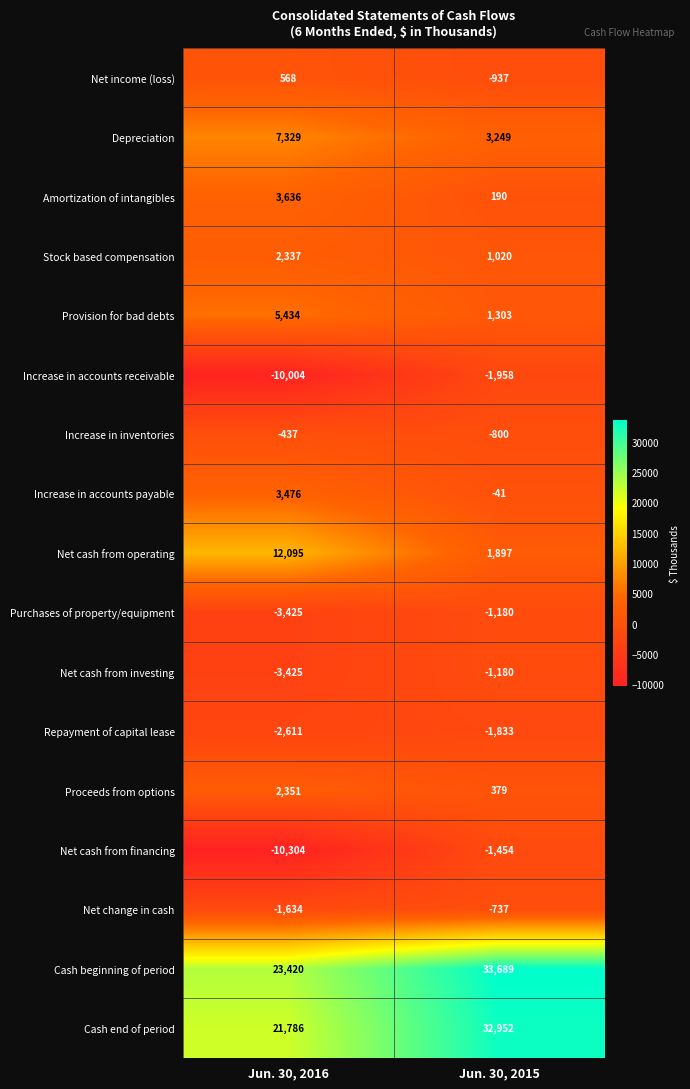

Between Jun. 30, 2016 and Jun. 30, 2015, which series saw the biggest shift?

Cash end of period